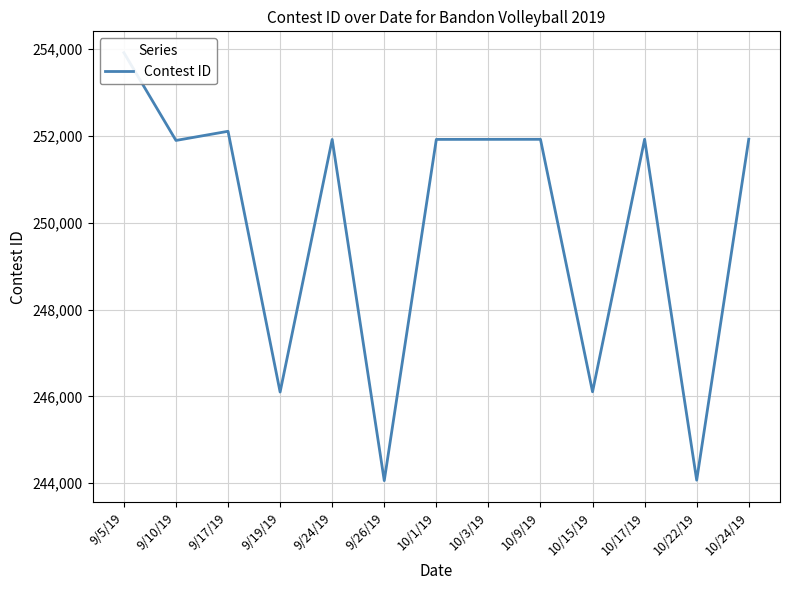

How many distinct data groups are displayed?

1